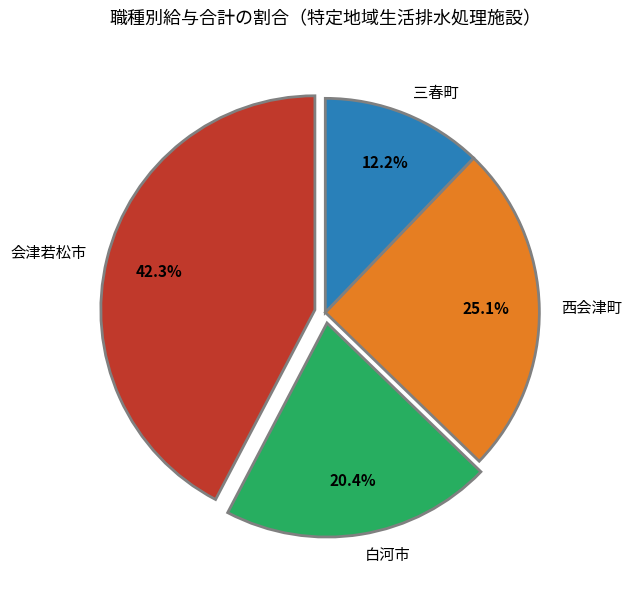

Does any single category account for the majority?

No